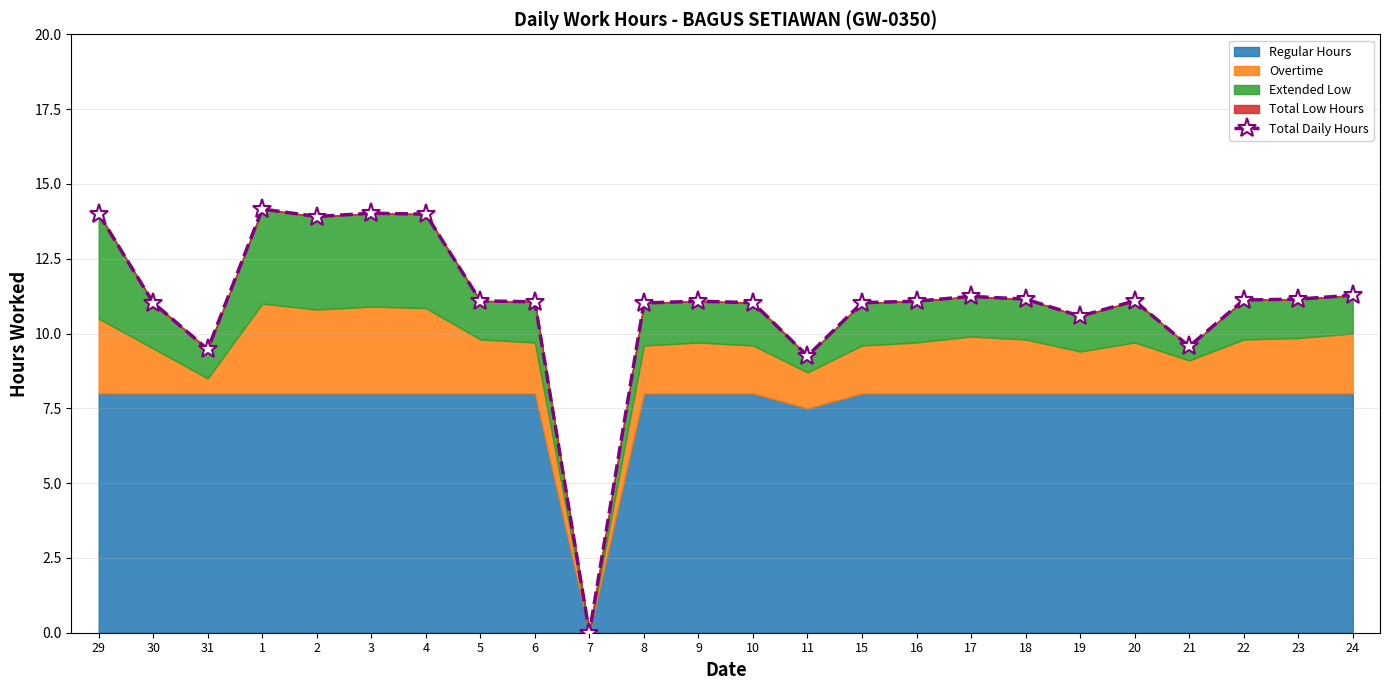

Count the number of values greater than 11.

19